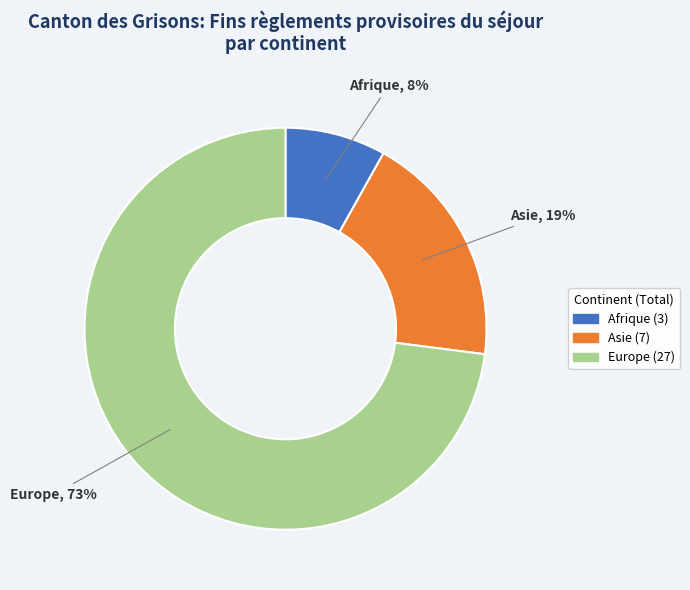

How many slices are in this pie chart?

3